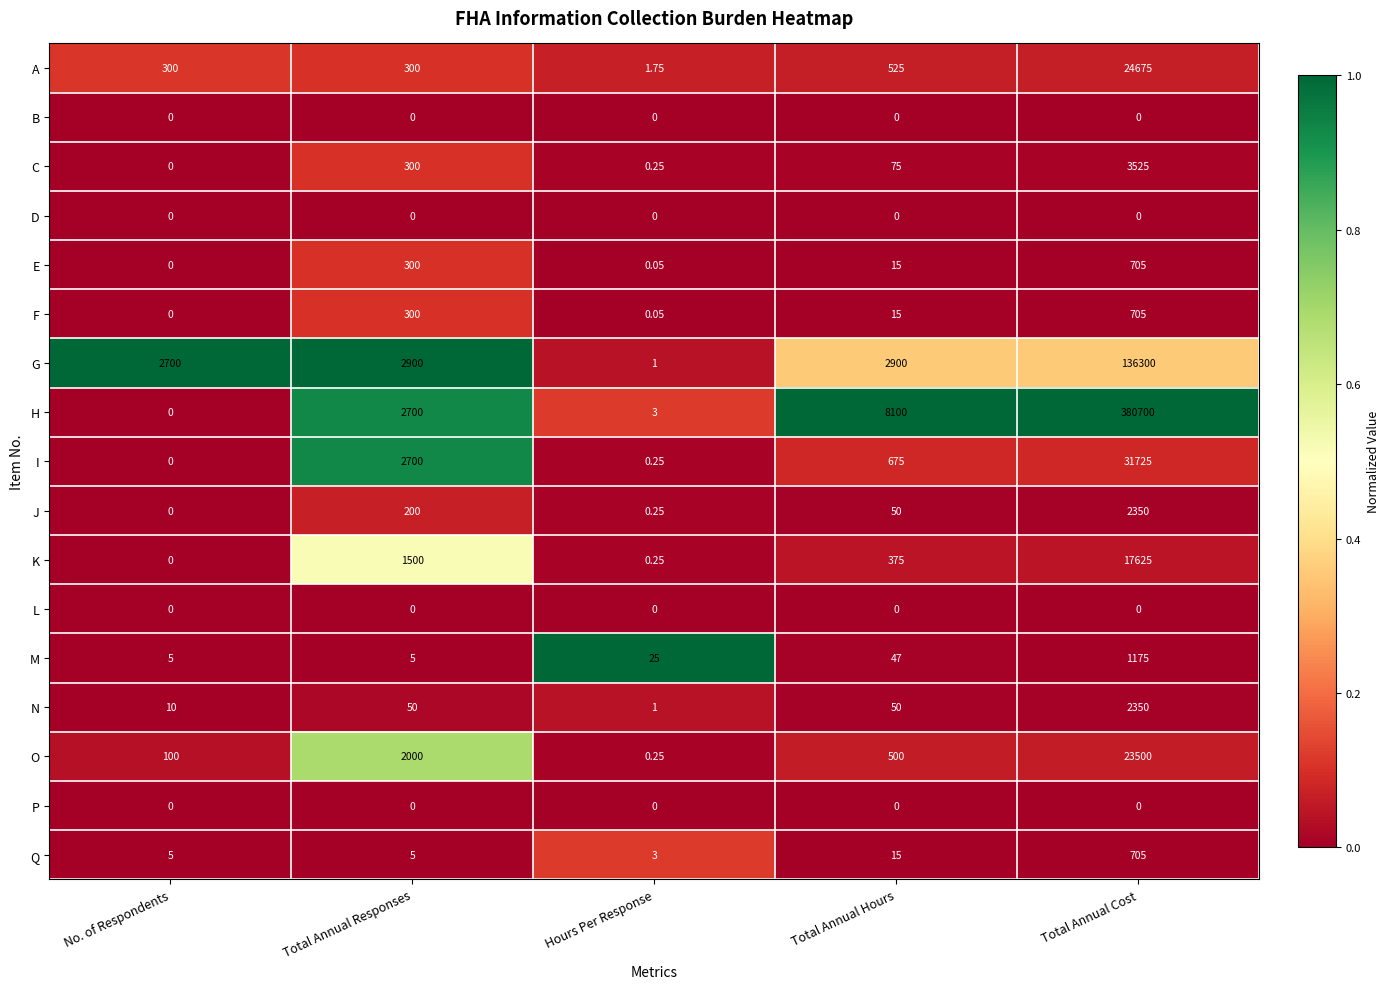

At which label is E closest to 352?

Total Annual Responses